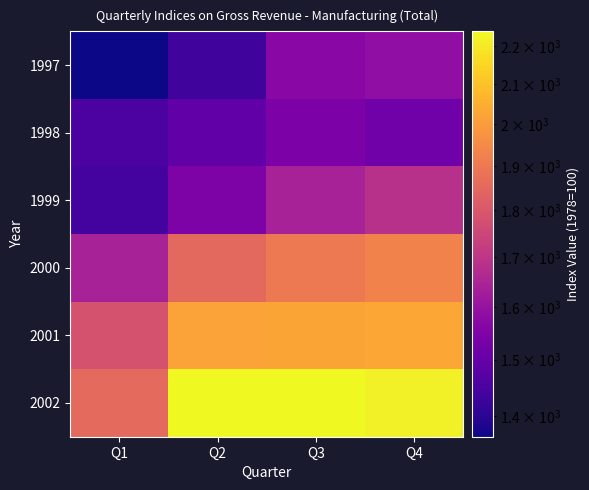

Reading left to right, list all the values displayed in this chart.

1997: Q1=1365.3	Q2=1435.1	Q3=1567.8	Q4=1585.1
1998: Q1=1452.8	Q2=1491.2	Q3=1544.9	Q4=1520.3
1999: Q1=1440.4	Q2=1545.7	Q3=1638.3	Q4=1683.8
2000: Q1=1638.9	Q2=1852.3	Q3=1901.7	Q4=1927.6
2001: Q1=1784.2	Q2=2017.0	Q3=2023.3	Q4=2028.0
2002: Q1=1853.4	Q2=2240.1	Q3=2236.7	Q4=2218.1